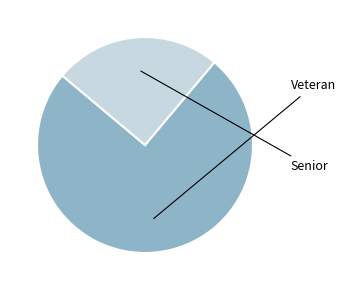

Is there any slice that represents more than half of the pie?

Yes